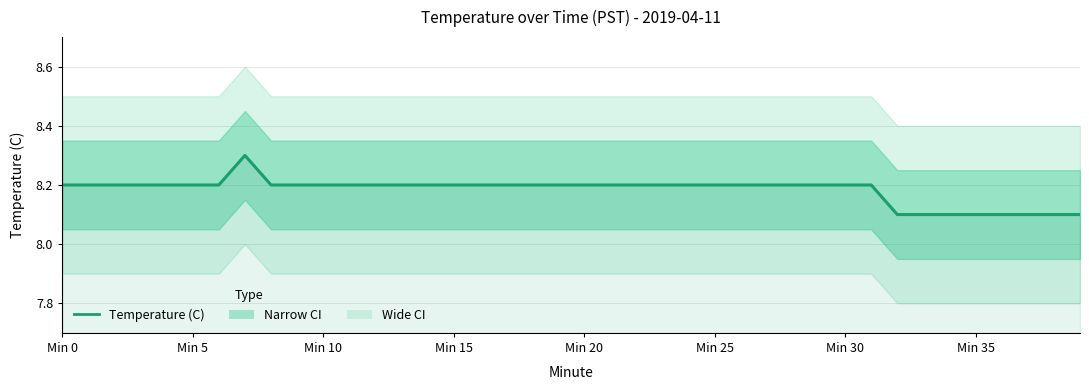

What is the ratio of the value at 21 to the value at 34?

1.0